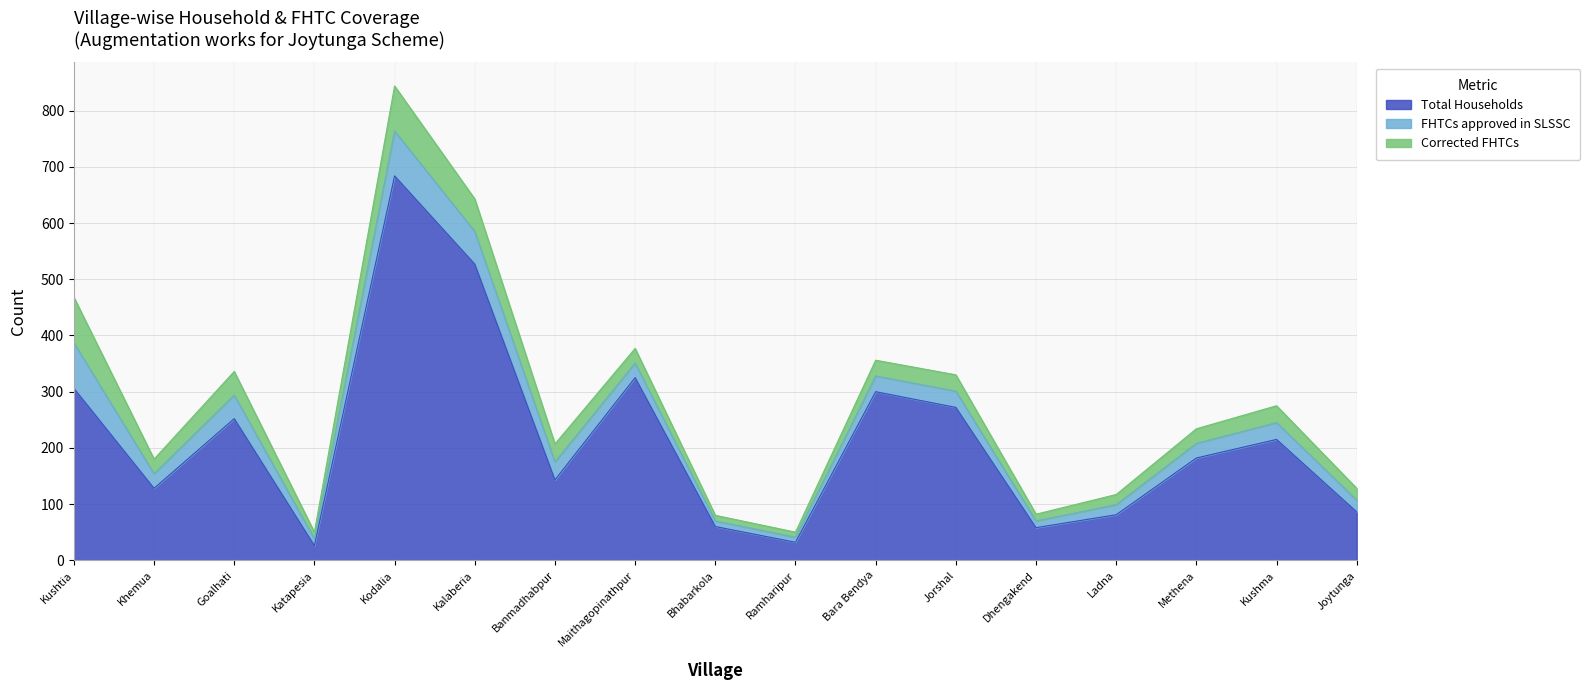

At how many categories does at least one series exceed 630?

1